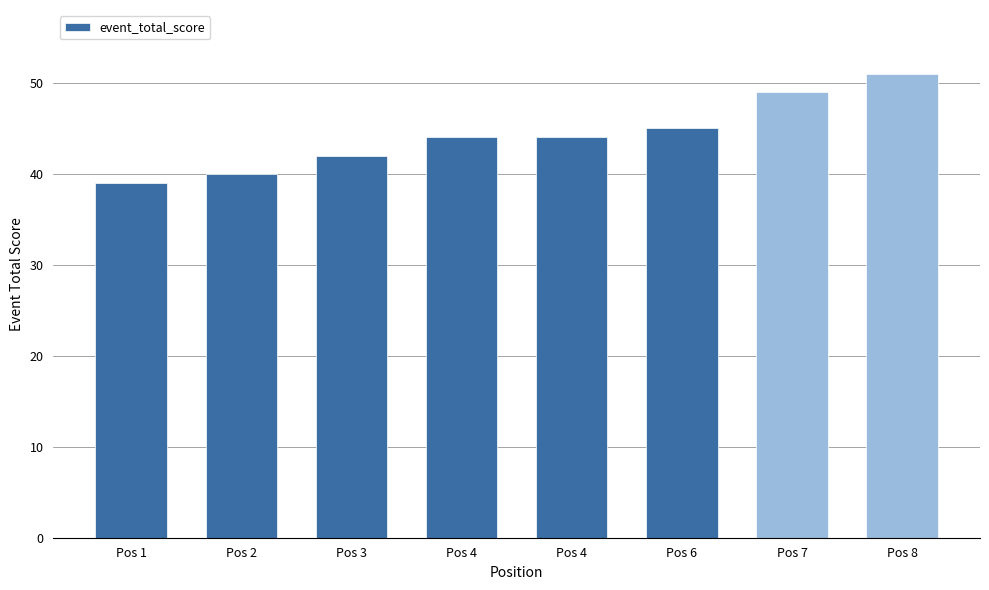

Which has a higher value, Pos 4 or Pos 7?

Pos 7